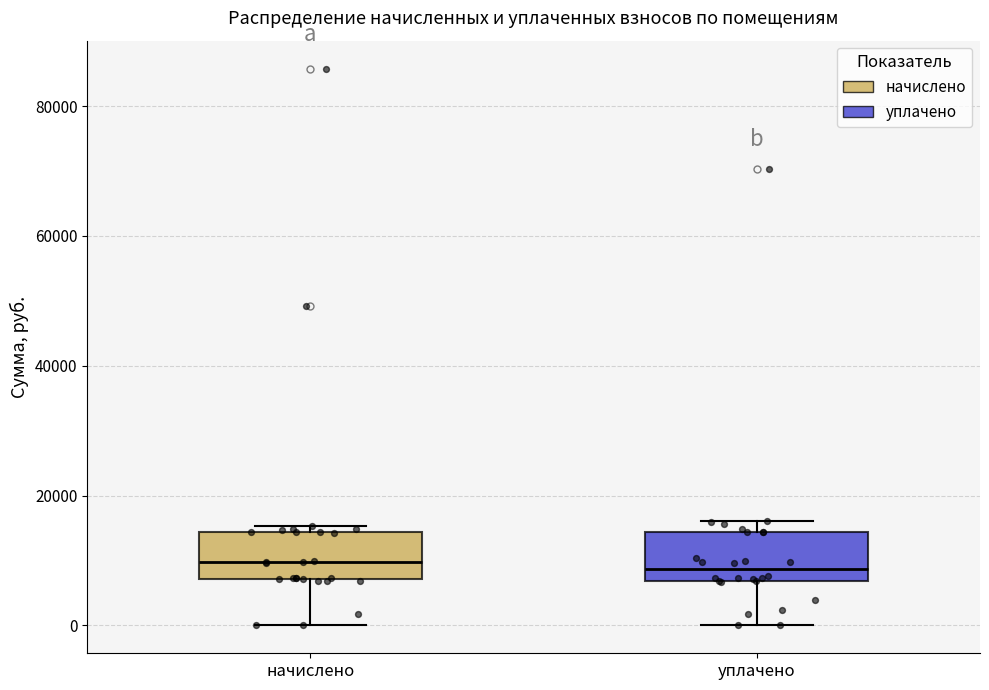

Where does the lower whisker of the box for начислено end on the y-axis? The values are not printed on the chart, so give them approximately, as read against the axis.

0